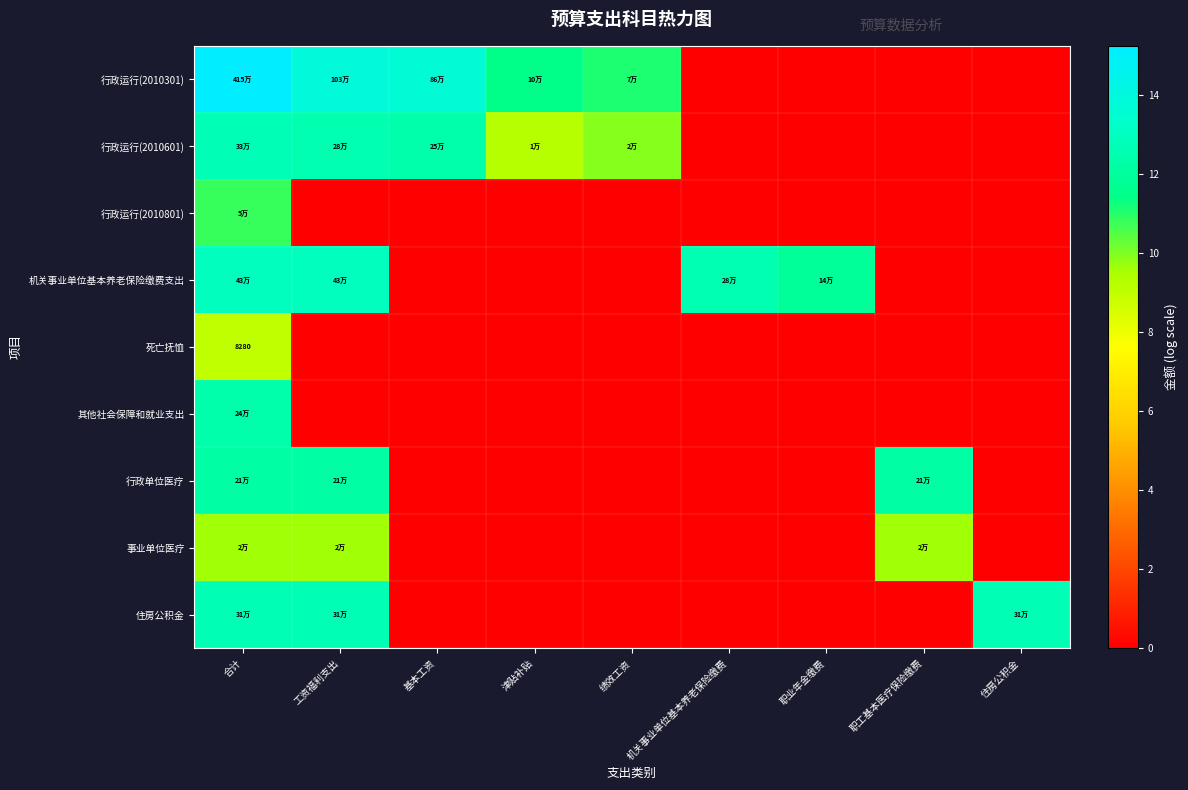

Which category has the highest value in the 行政单位医疗 series?

合计